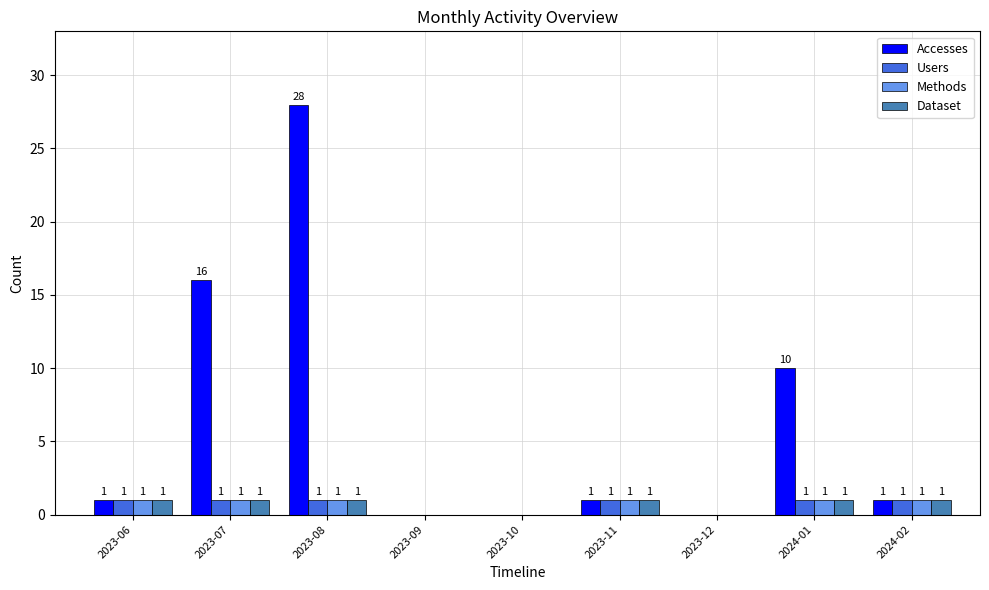

What is the total value across all series at 2024-02?

4